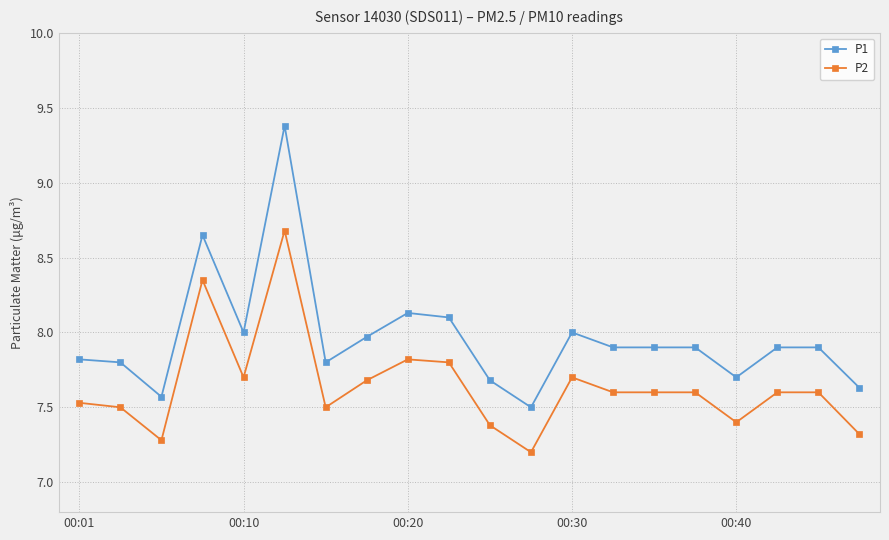

True or false: P1 and P2 cross at least once.

False